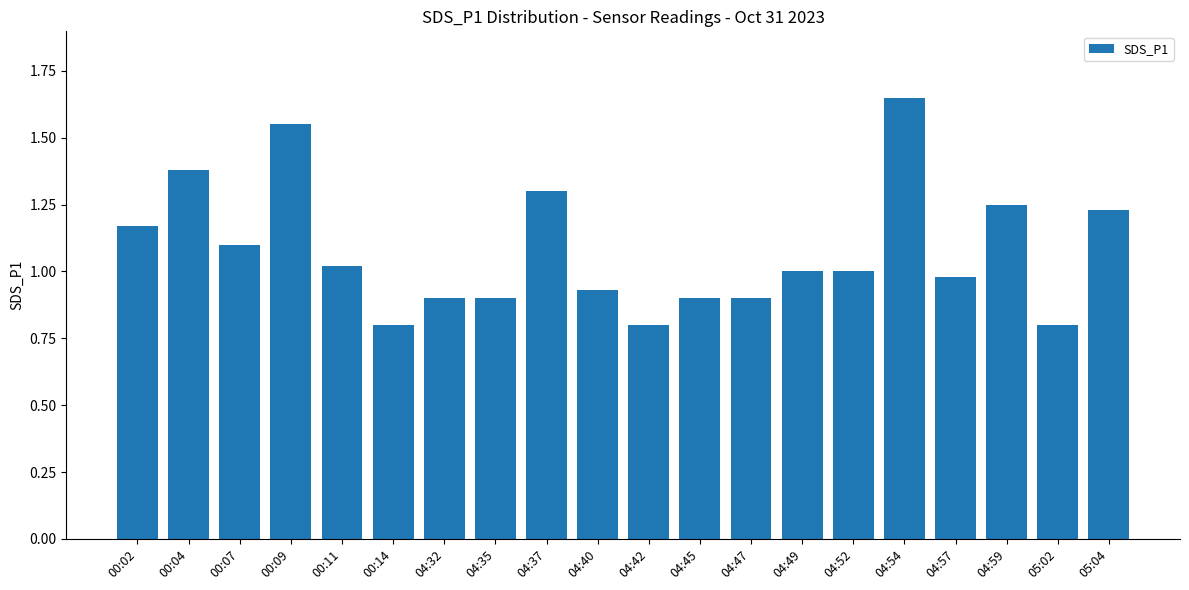

What is the label of the 14th bar from the left?

04:49